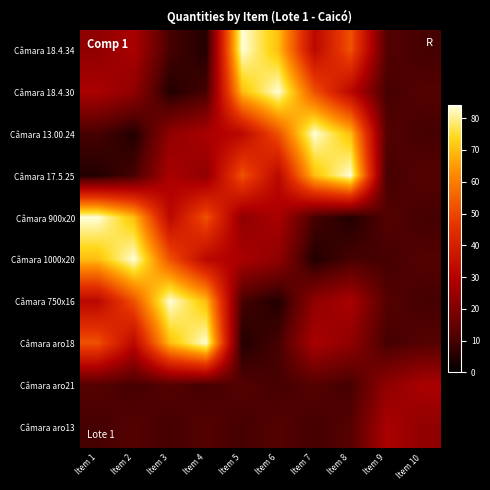

Which series has the largest total across all categories?

Câmara 18.4.34